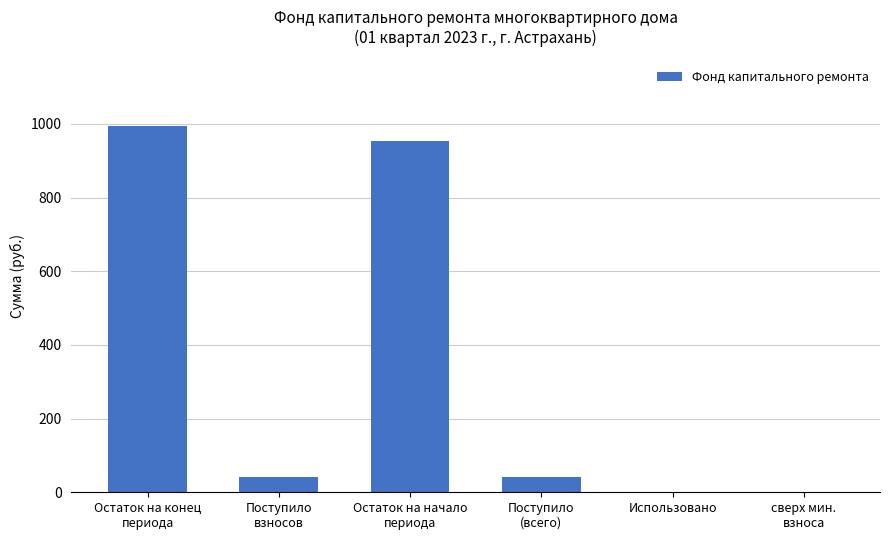

What is the sum of all values?

2034.0